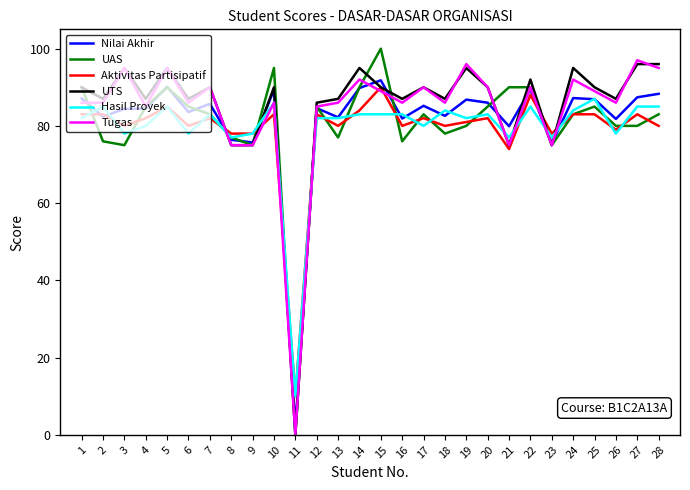

What is the total value across all series at 9?

456.7